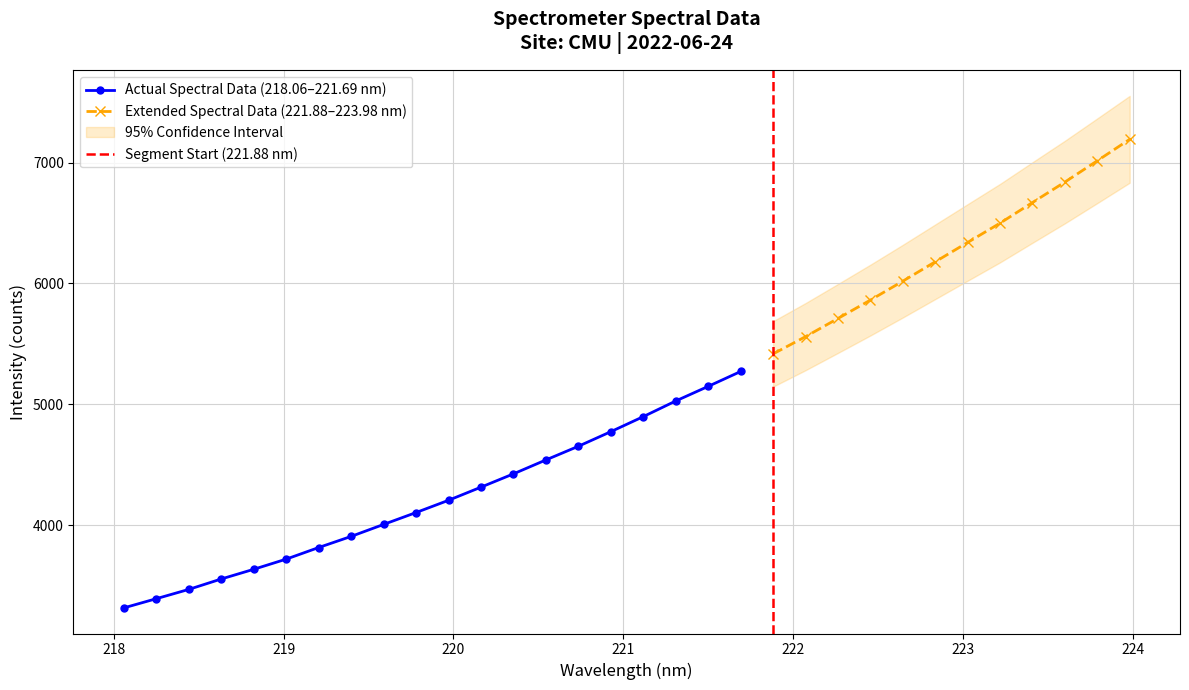

How many categories are shown in the chart?

32